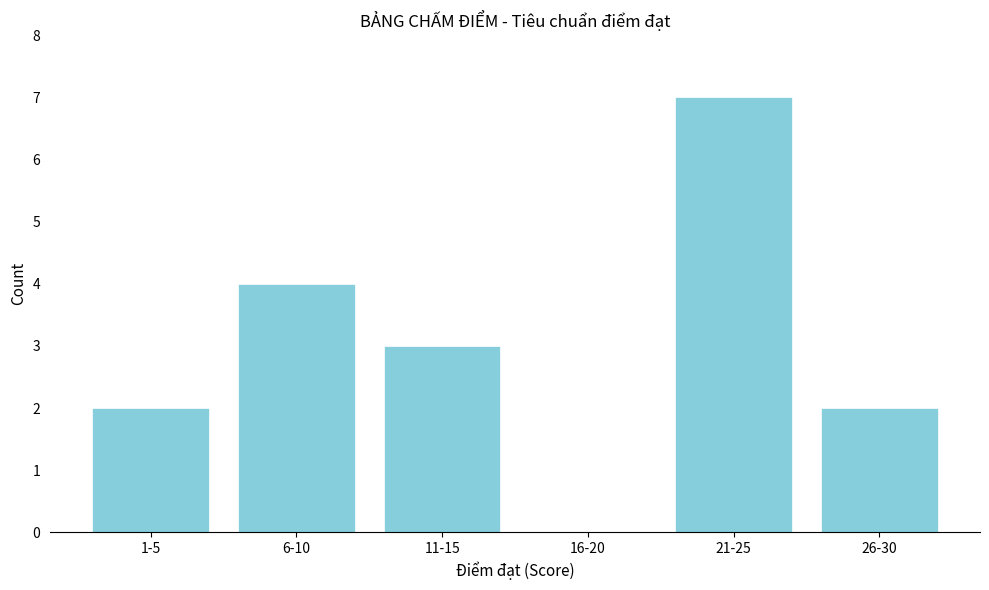

Reading right to left, what are all the values shown in this chart?

26-30=2	21-25=7	16-20=0	11-15=3	6-10=4	1-5=2